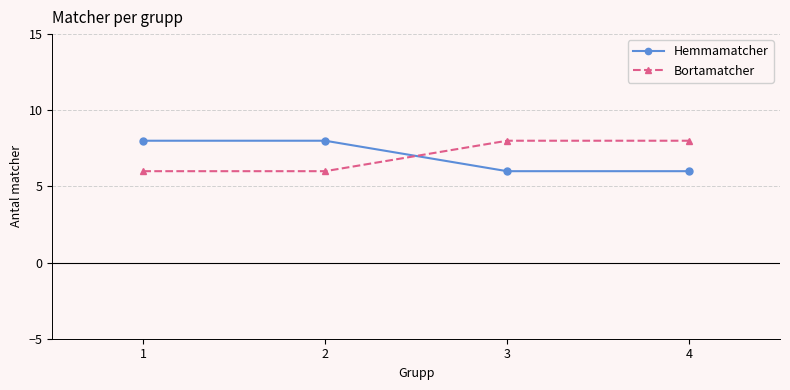

Read the Hemmamatcher value at 1.

8